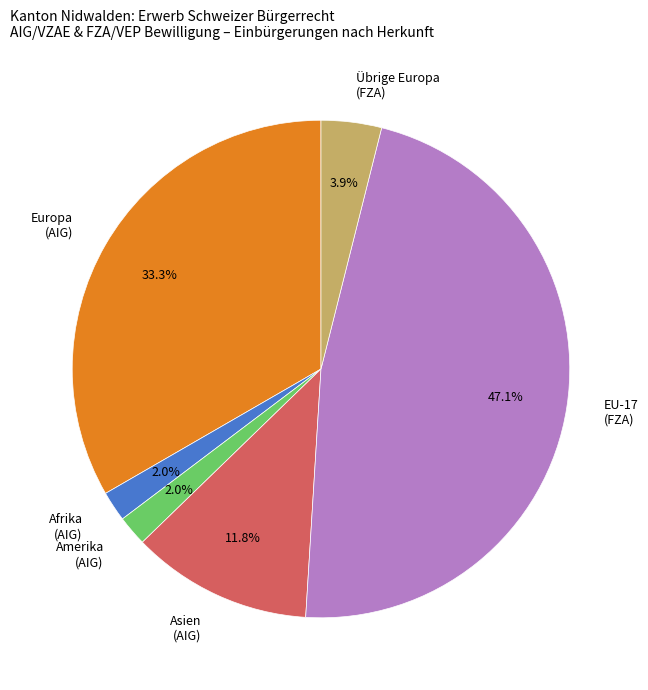

Combined, what portion of the pie is Übrige Europa (FZA) and Afrika (AIG)?

5.9%